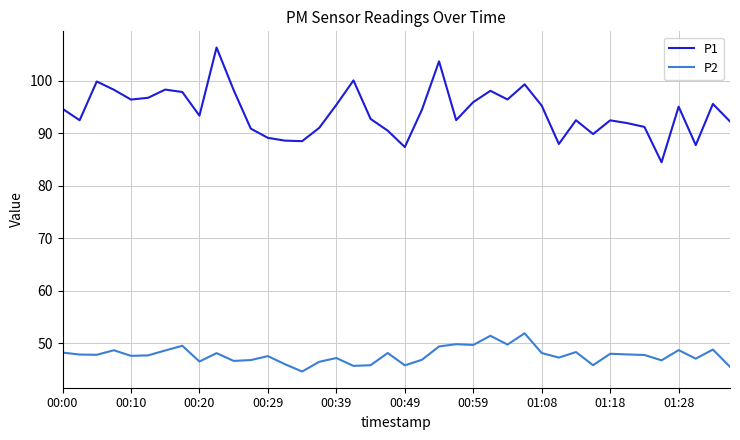

What is the lowest value of the P1 series?

84.5